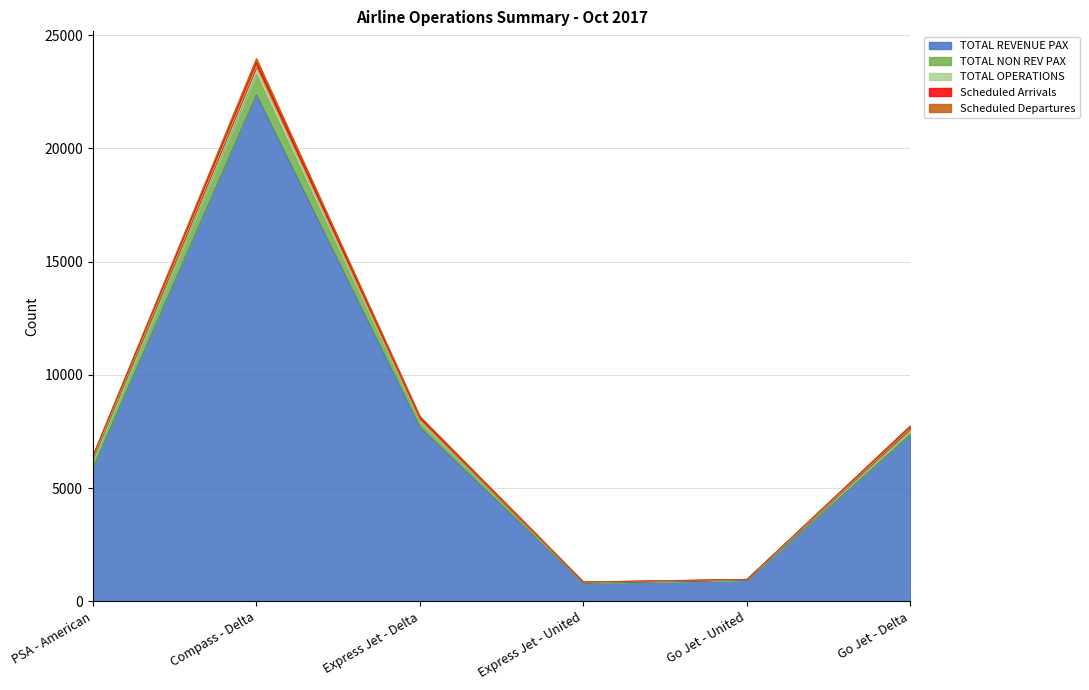

What is the highest value of the TOTAL REVENUE PAX series?

22364